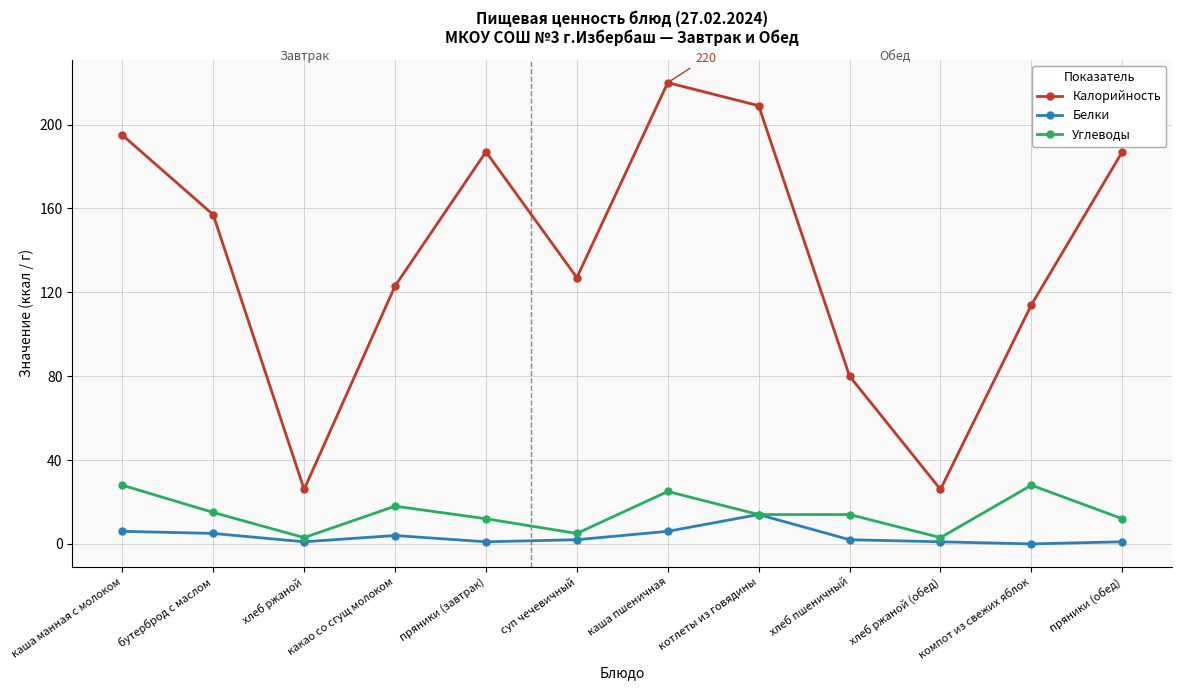

Count the number of categories in the chart.

12